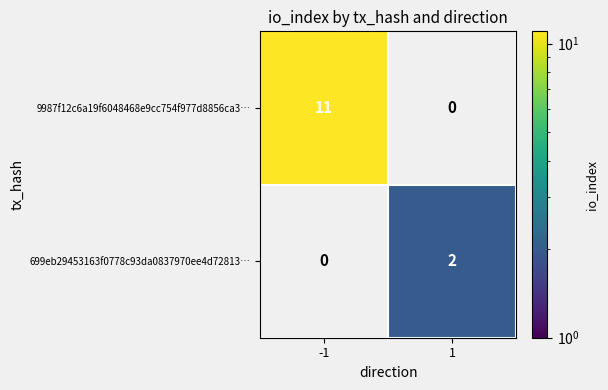

True or false: 699eb29453163f0778c93da0837970ee4d72813… has a value of 2 at 1.

True